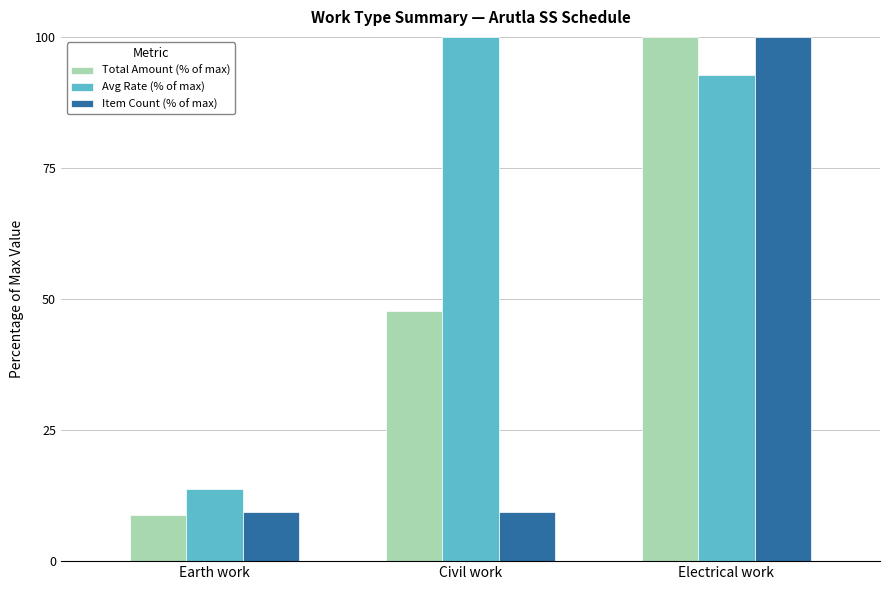

What is the minimum value for Item Count (% of max)?

9.4